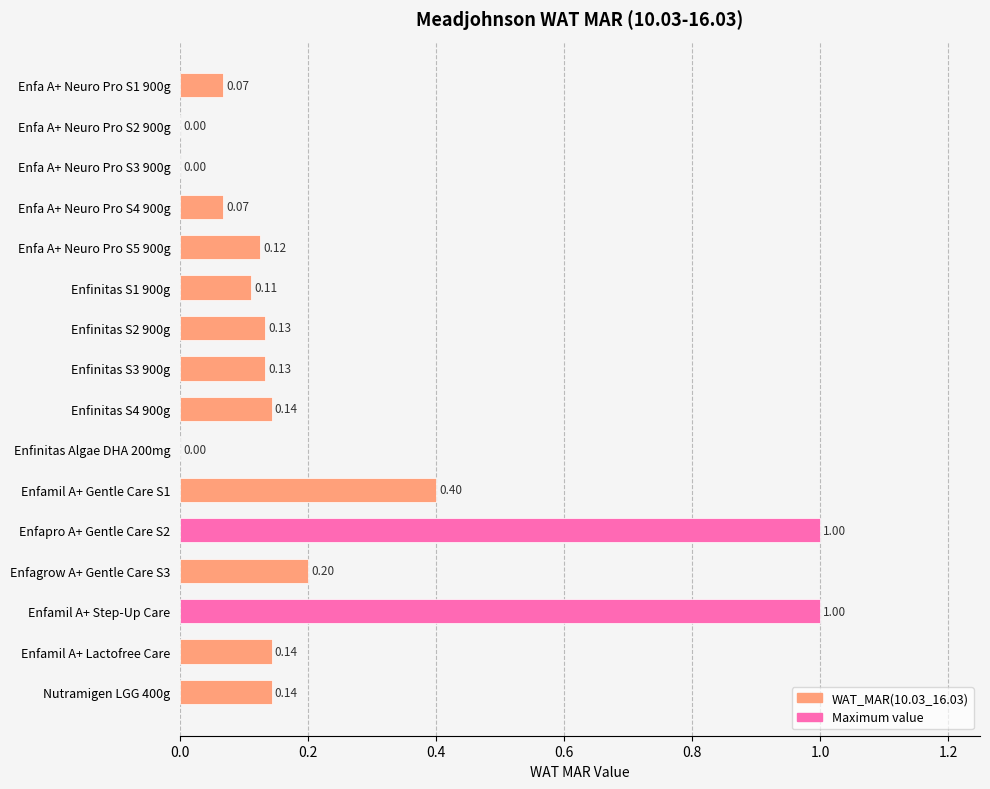

What is the sum of the values at Nutramigen LGG 400g and Enfamil A+ Step-Up Care?

1.1